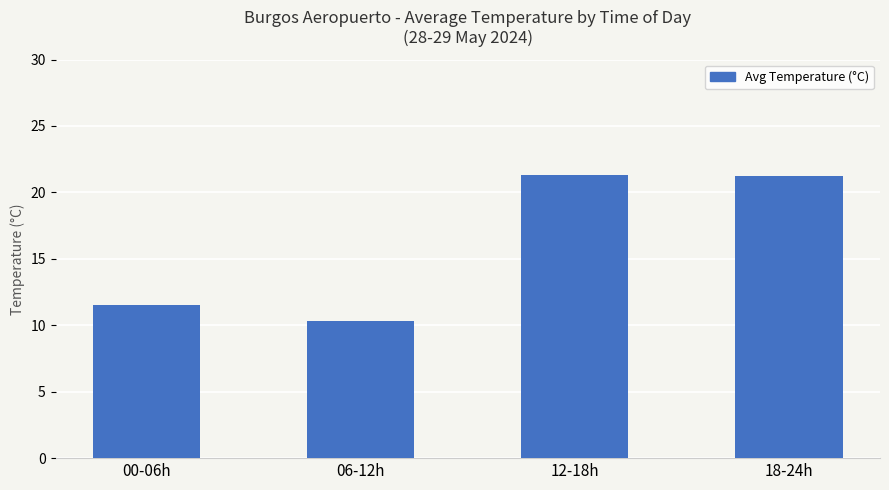

At which label is the value closest to 15?

00-06h